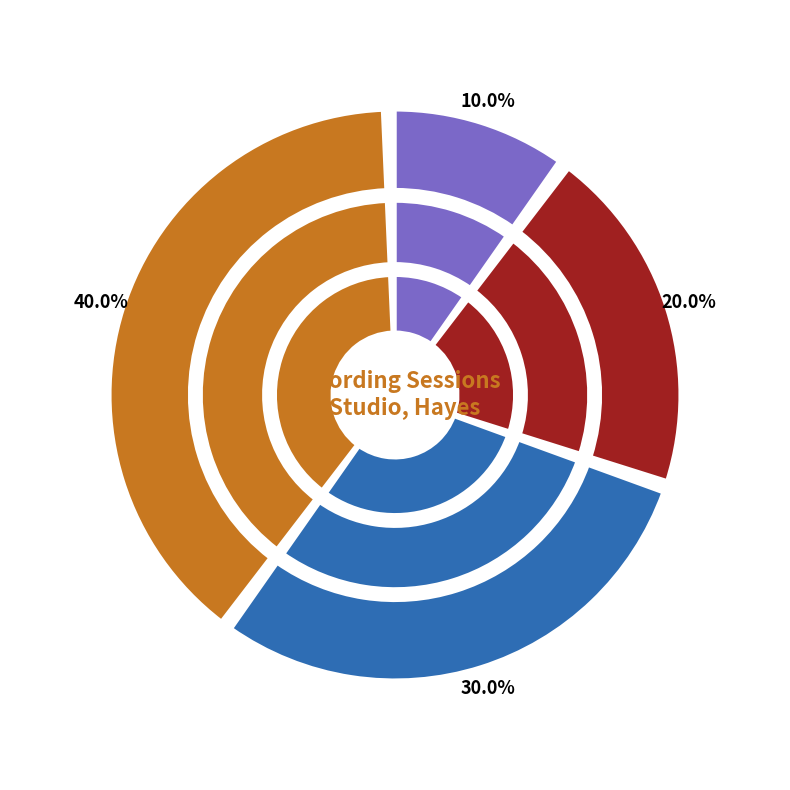

The My little fella and meHackforth slice represents 20% of the pie. True or false?

True